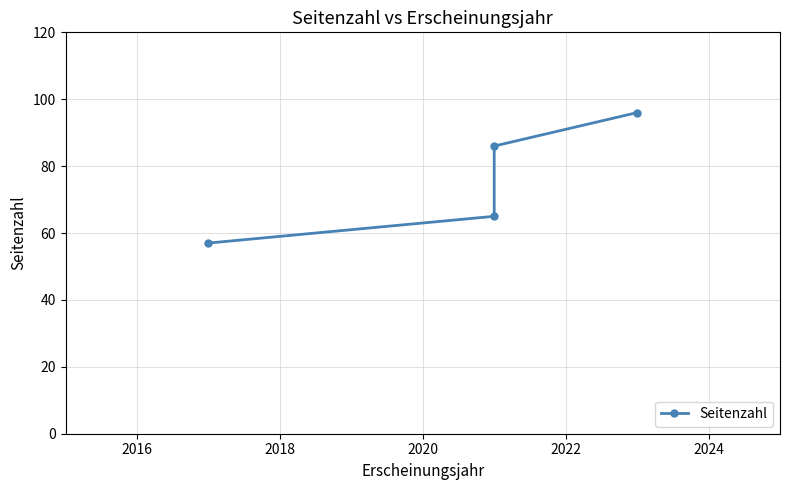

The chart shows a value of 158 at 2020. True or false?

False